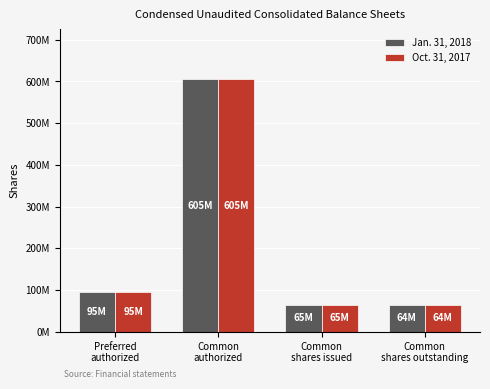

Reading right to left, transcribe all the data shown in this chart.

Jan. 31, 2018: Common
shares outstanding=64145945	Common
shares issued=64573749	Common
authorized=605000000	Preferred
authorized=95000000
Oct. 31, 2017: Common
shares outstanding=64145945	Common
shares issued=64573749	Common
authorized=605000000	Preferred
authorized=95000000